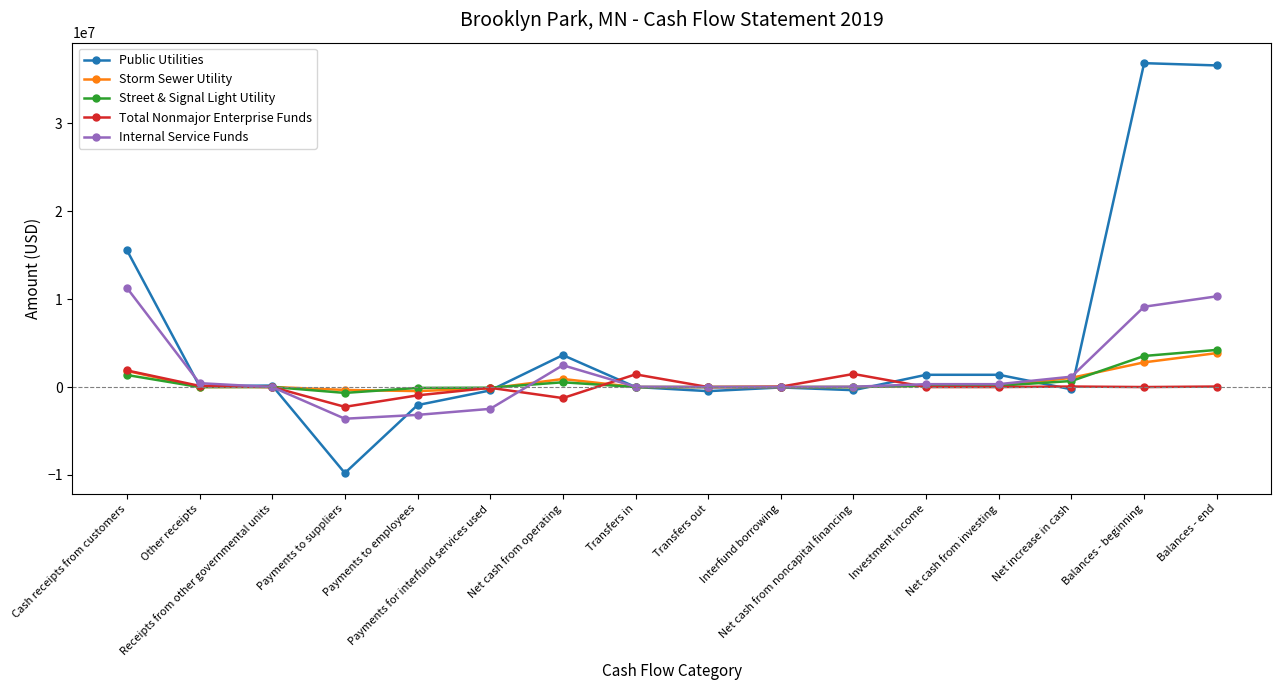

Which series has the largest range (max minus min)?

Public Utilities